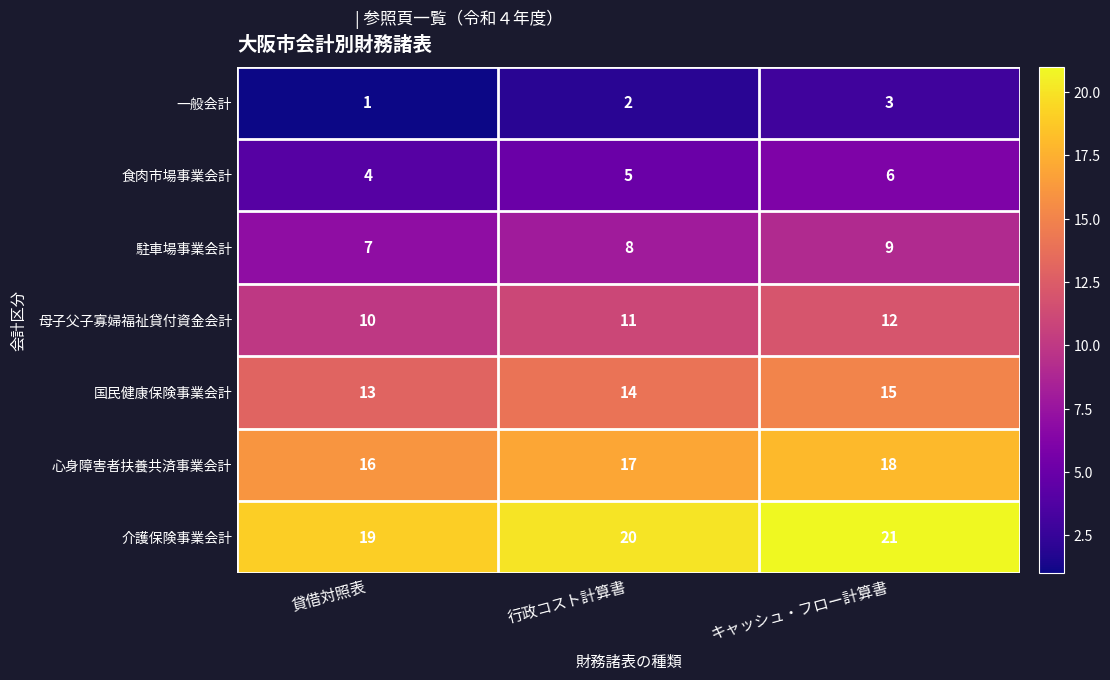

What is the sum of the 国民健康保険事業会計 values at 貸借対照表 and キャッシュ・フロー計算書?

28